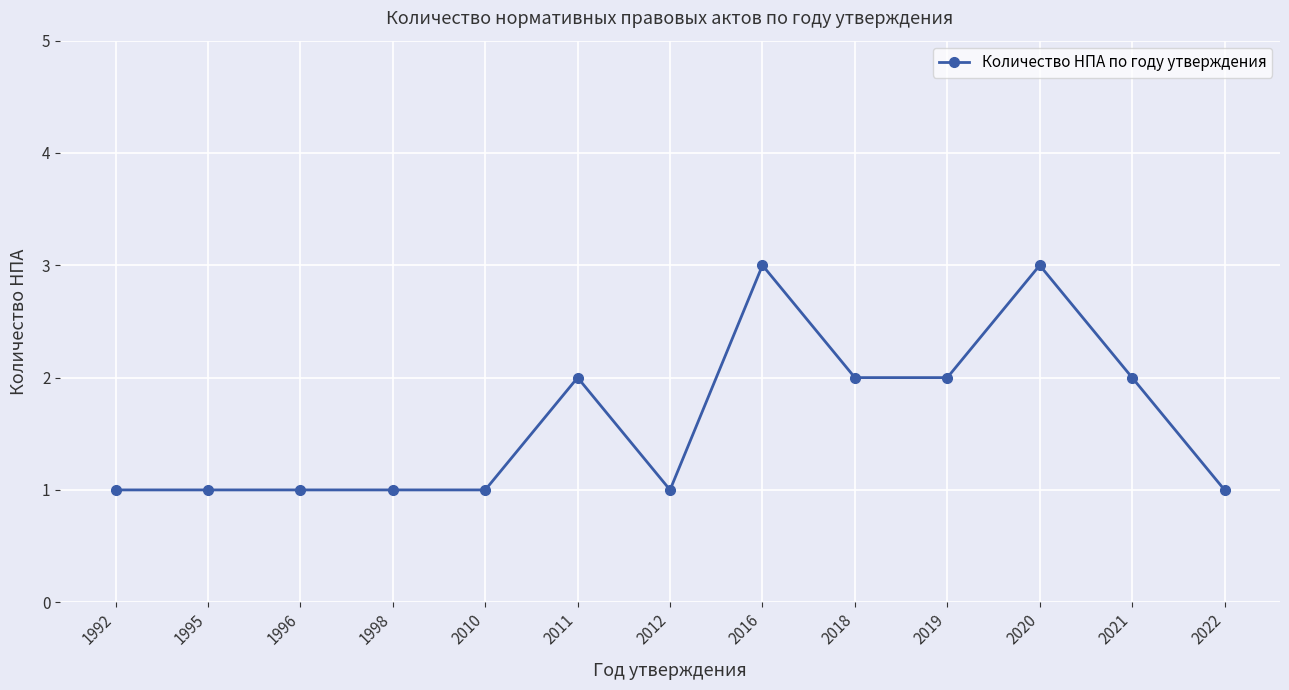

What value does the data have at 1992?

1